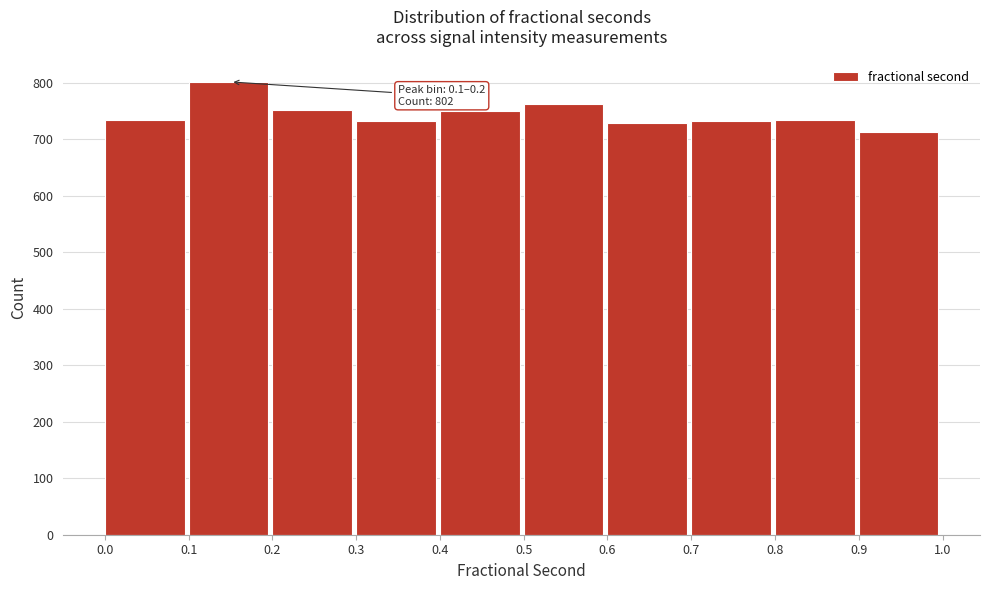

Which range on the x-axis has the tallest bar?

0.1 to 0.2